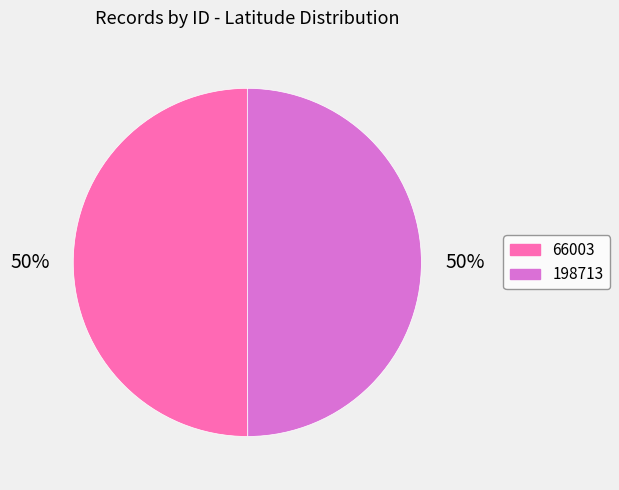

Do 66003 and 198713 together represent more than half of the pie?

Yes